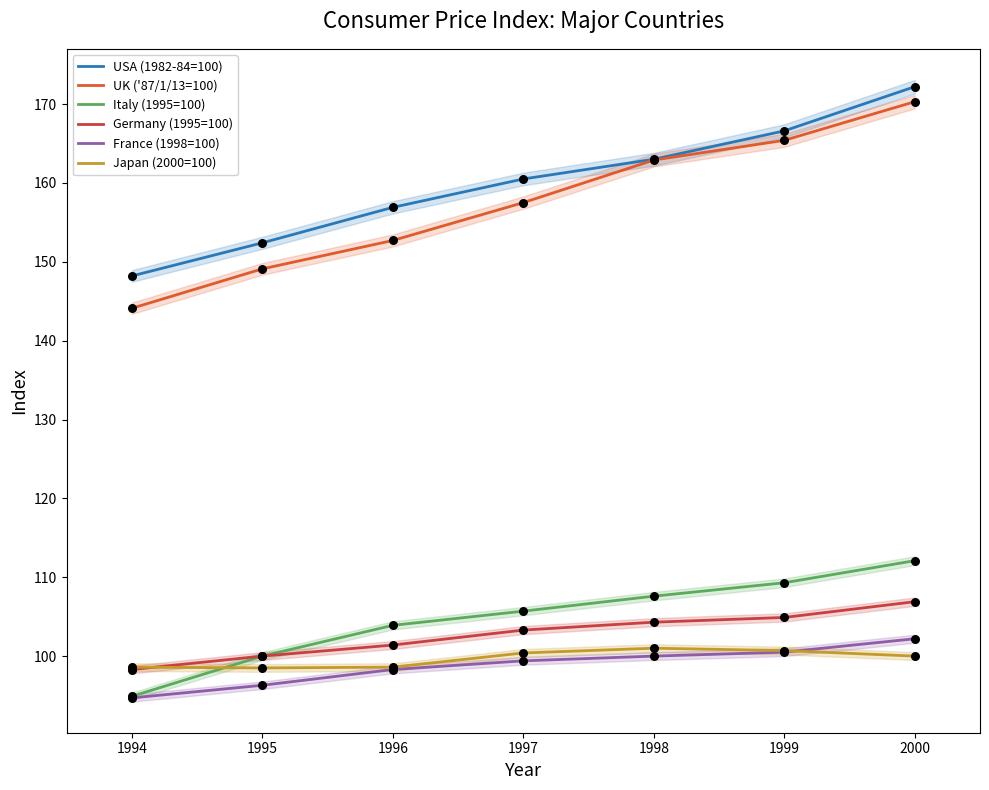

Is the value of USA (1982-84=100) at 2000 greater than the value of UK ('87/1/13=100) at 1997?

Yes